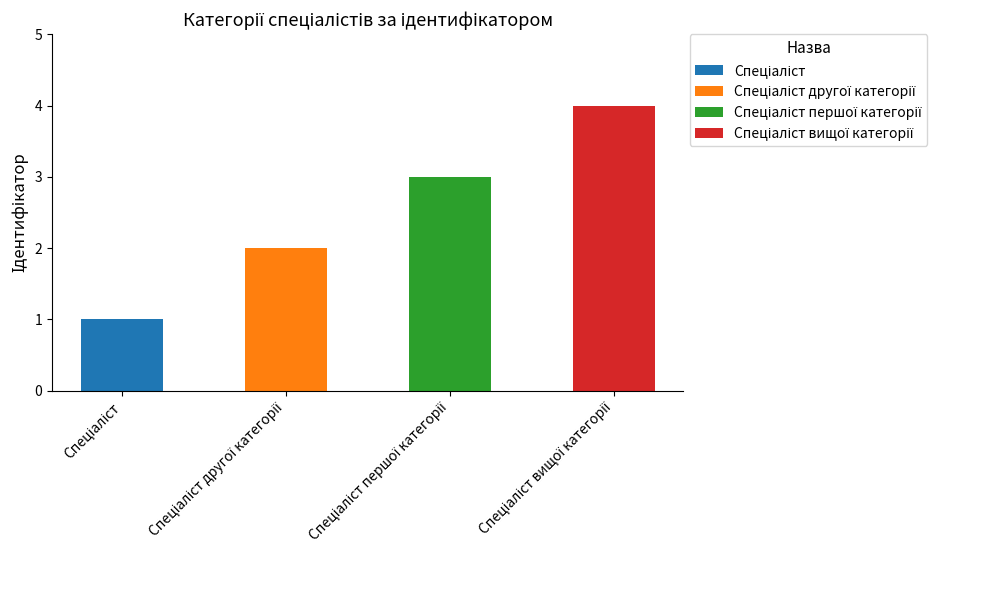

Rank the categories by value from highest to lowest.

Спеціаліст вищої категорії, Спеціаліст першої категорії, Спеціаліст другої категорії, Спеціаліст